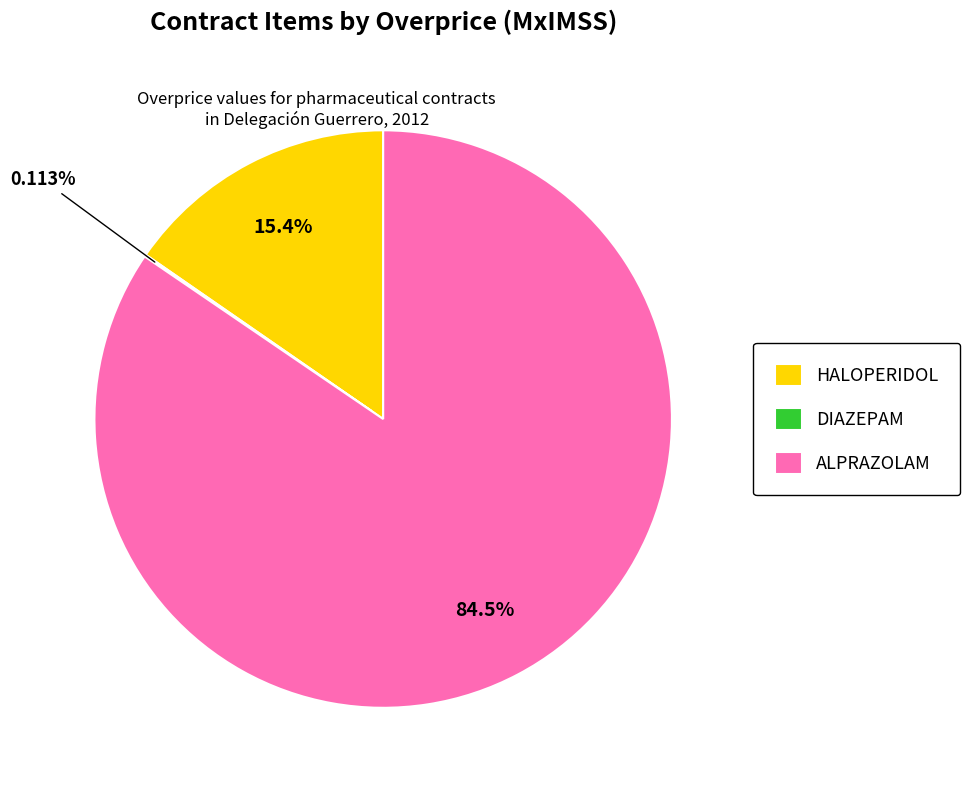

Is the sum of ALPRAZOLAM and HALOPERIDOL greater than half?

Yes